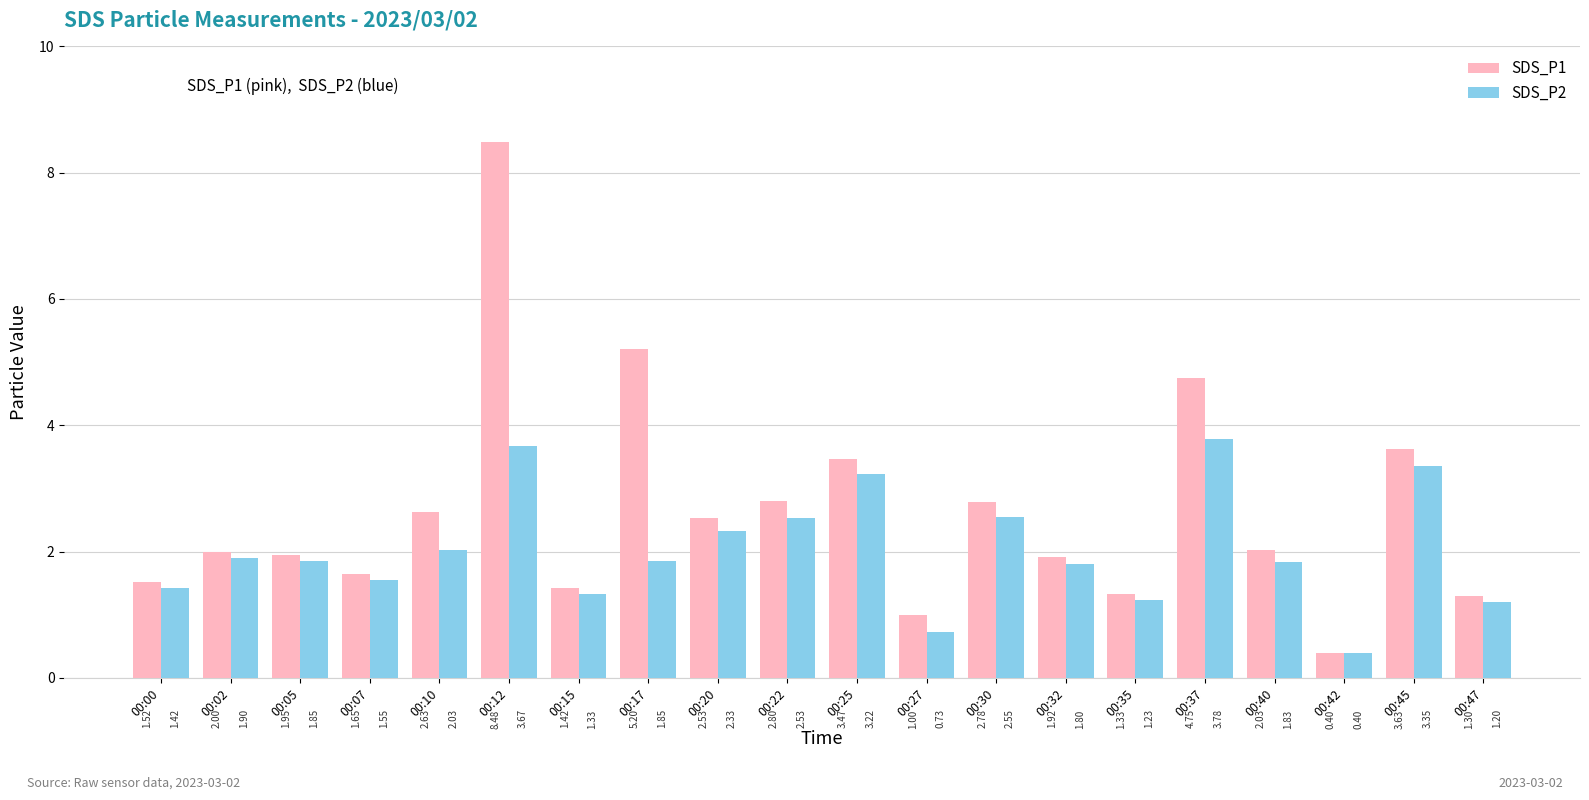

Count the number of data series in this chart.

2